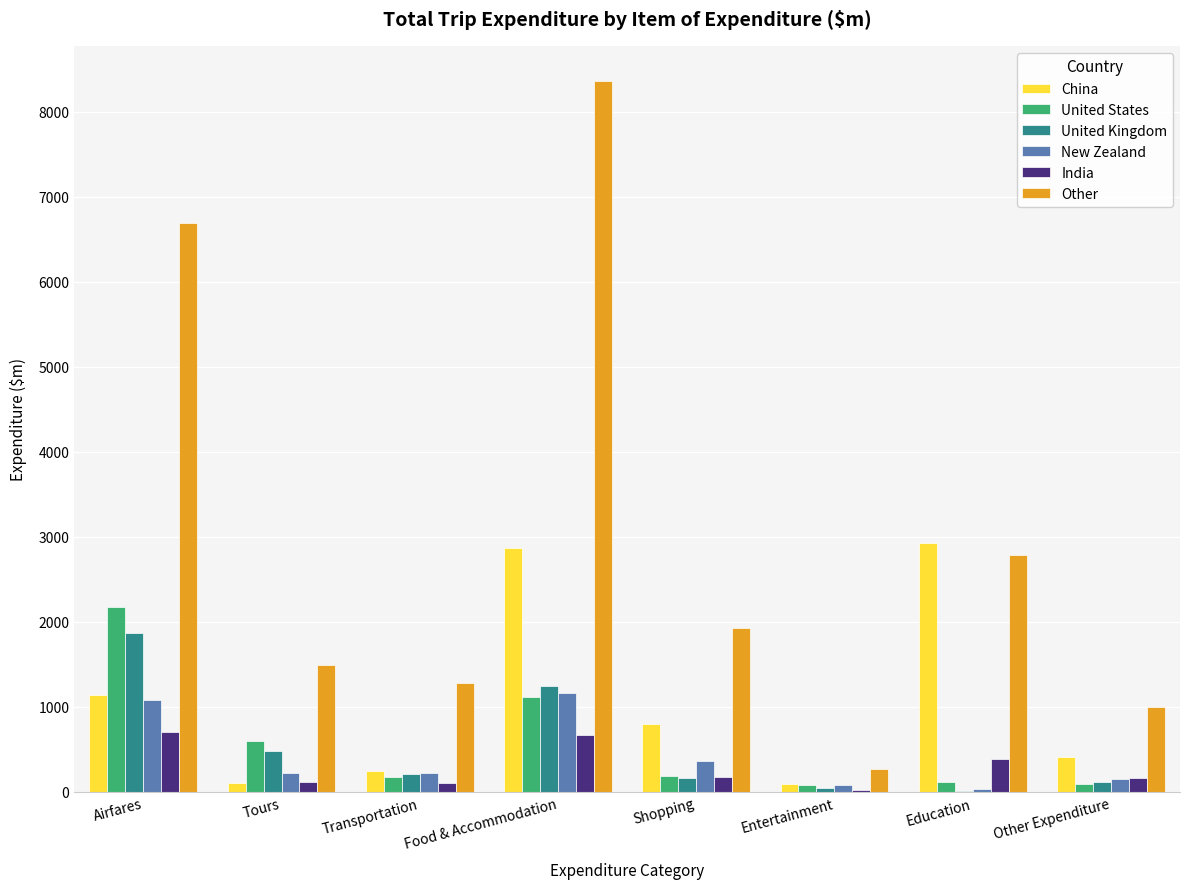

What value does the India series have at Transportation?

102.0